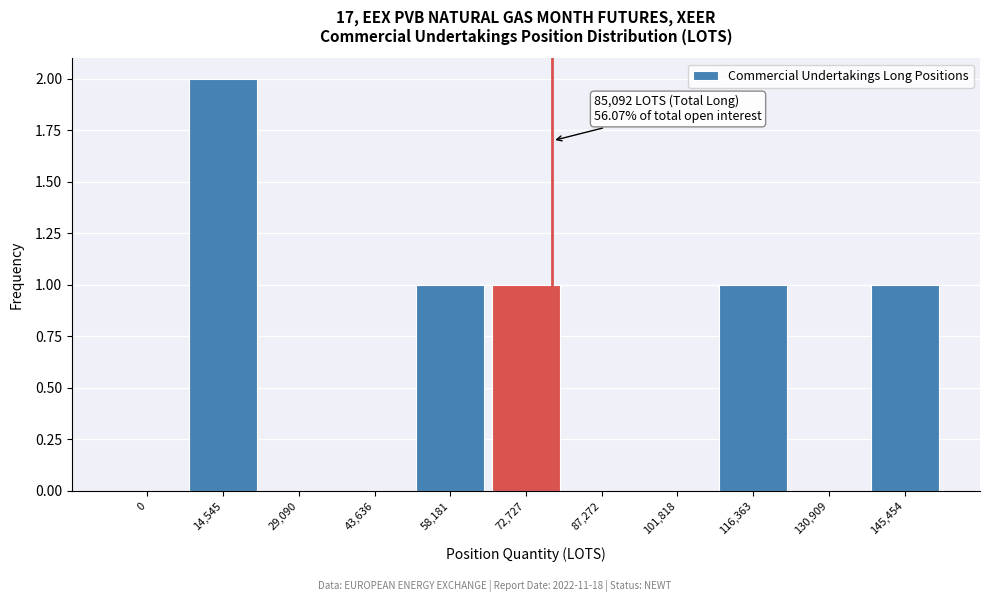

Reading right to left, transcribe all the data shown in this chart.

145,454=1	130,909=0	116,363=1	101,818=0	87,272=0	72,727=1	58,181=1	43,636=0	29,090=0	14,545=2	0=0